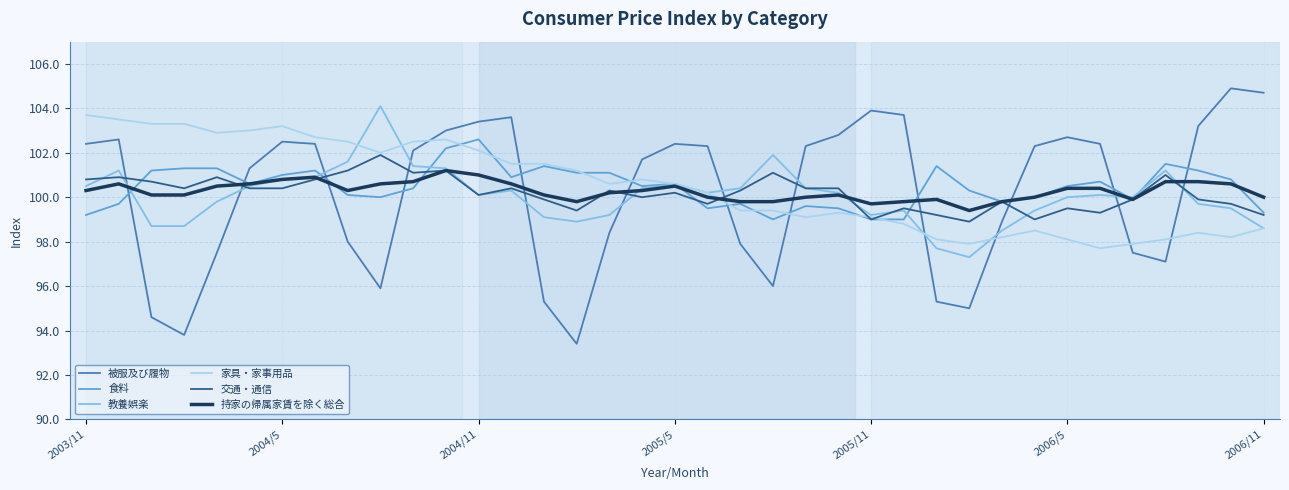

What is the difference between the maximum and minimum values in the 被服及び履物 series?

11.5